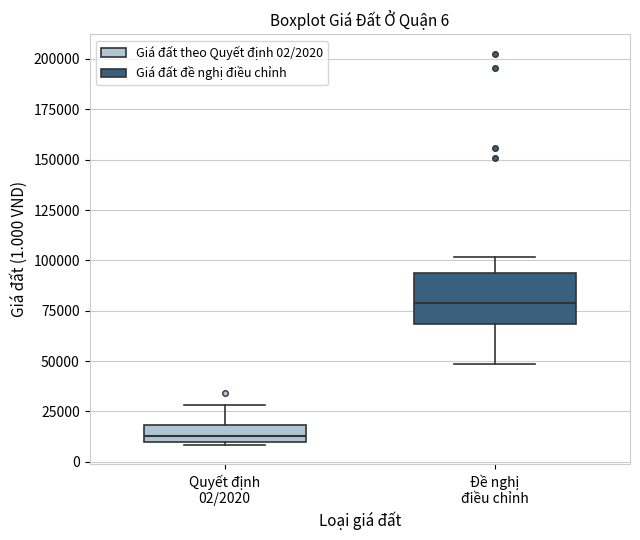

Comparing the boxes themselves (not the whiskers), which one is the tallest?

Đề nghị điều chỉnh